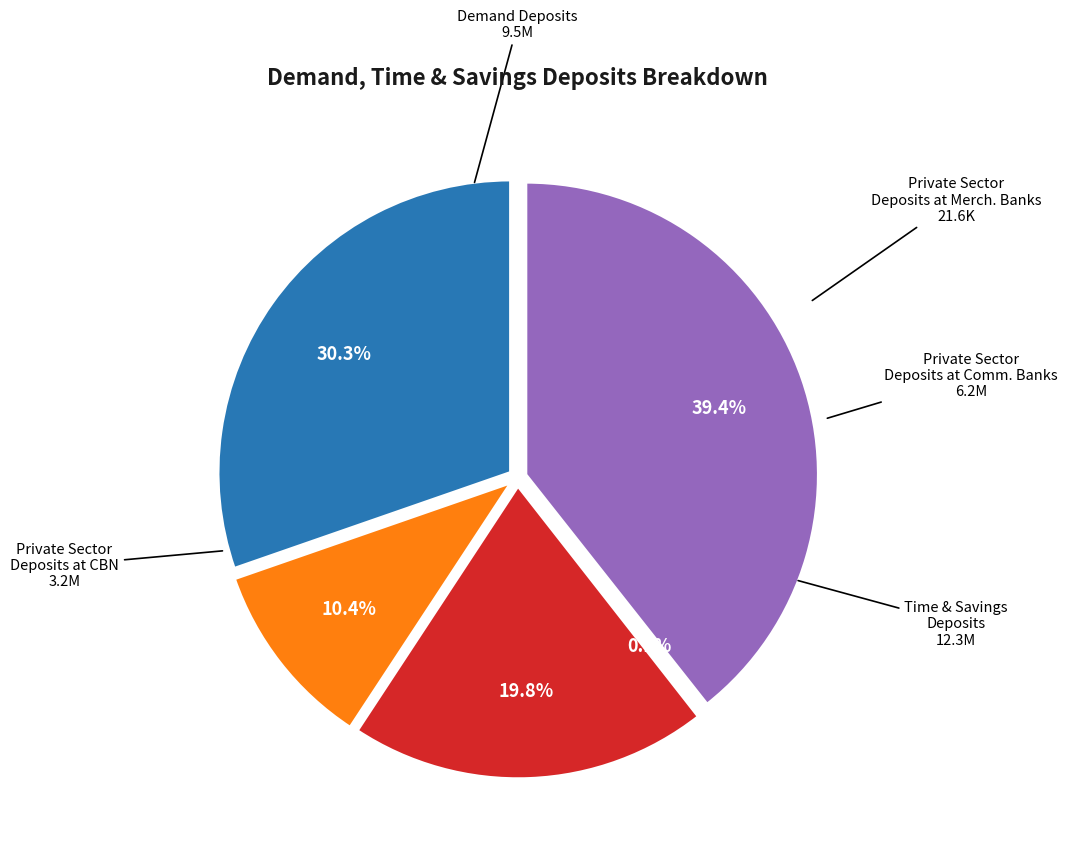

Which slice is the smallest?

Private Sector Deposits at Merchant Banks